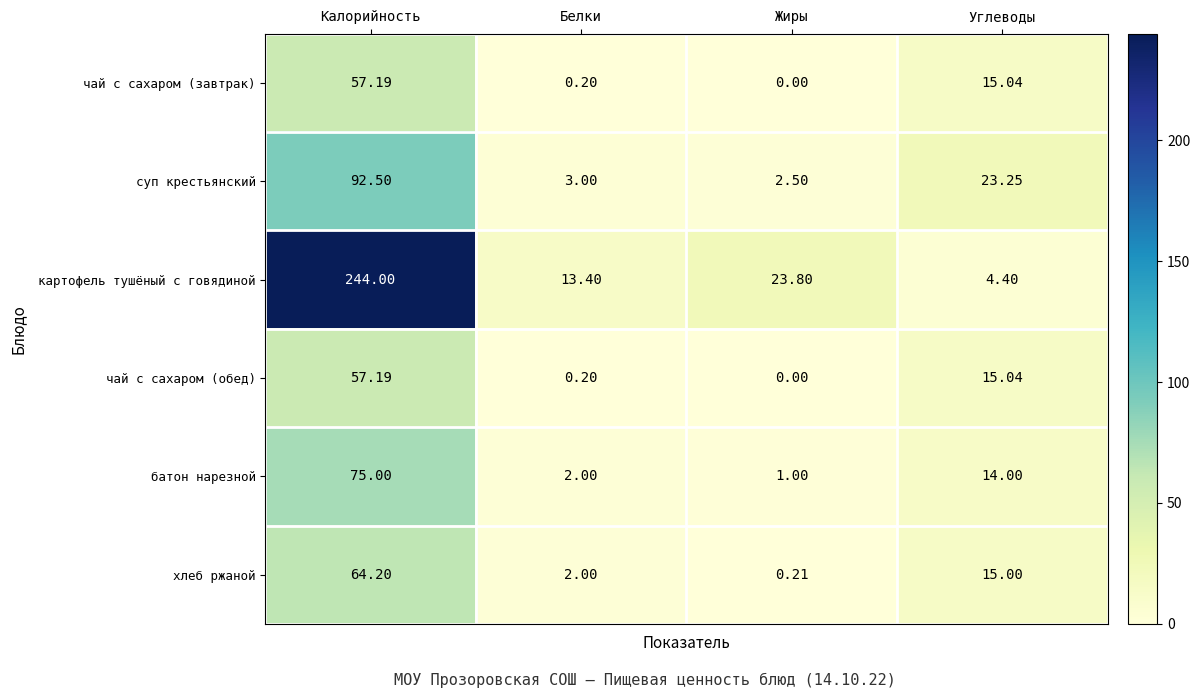

What is the spread (max minus min) of values at Белки?

13.2